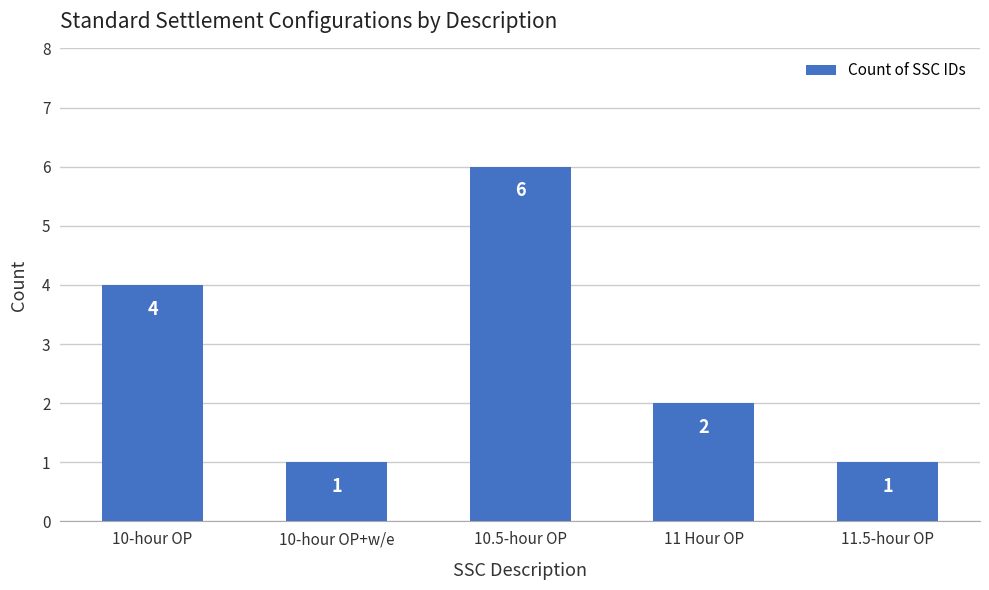

Reading right to left, transcribe all the data shown in this chart.

11.5-hour OP=1	11 Hour OP=2	10.5-hour OP=6	10-hour OP+w/e=1	10-hour OP=4